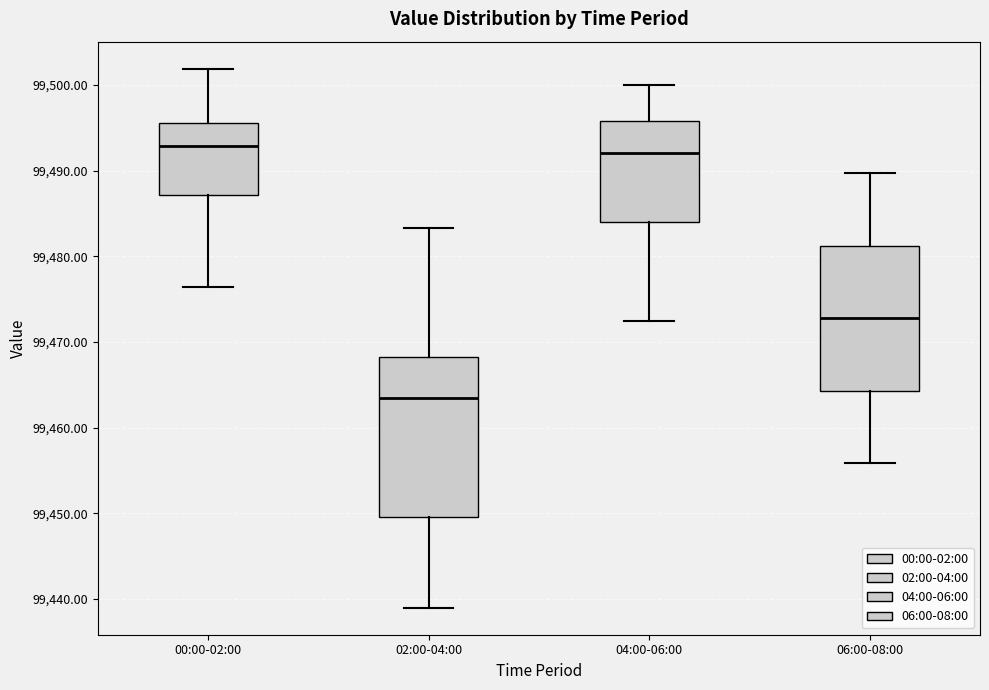

Reading left to right, transcribe this box plot: for each box, give where its median line is, the range the box spans, and where its two whiskers end, as read against the y-axis. The values are not printed on the chart, so give them approximately, as read against the axis.

00:00-02:00: median 99493, box 99487 to 99496, whiskers 99476 to 99502
02:00-04:00: median 99463, box 99450 to 99468, whiskers 99439 to 99483
04:00-06:00: median 99492, box 99484 to 99496, whiskers 99473 to 99500
06:00-08:00: median 99473, box 99464 to 99481, whiskers 99456 to 99490